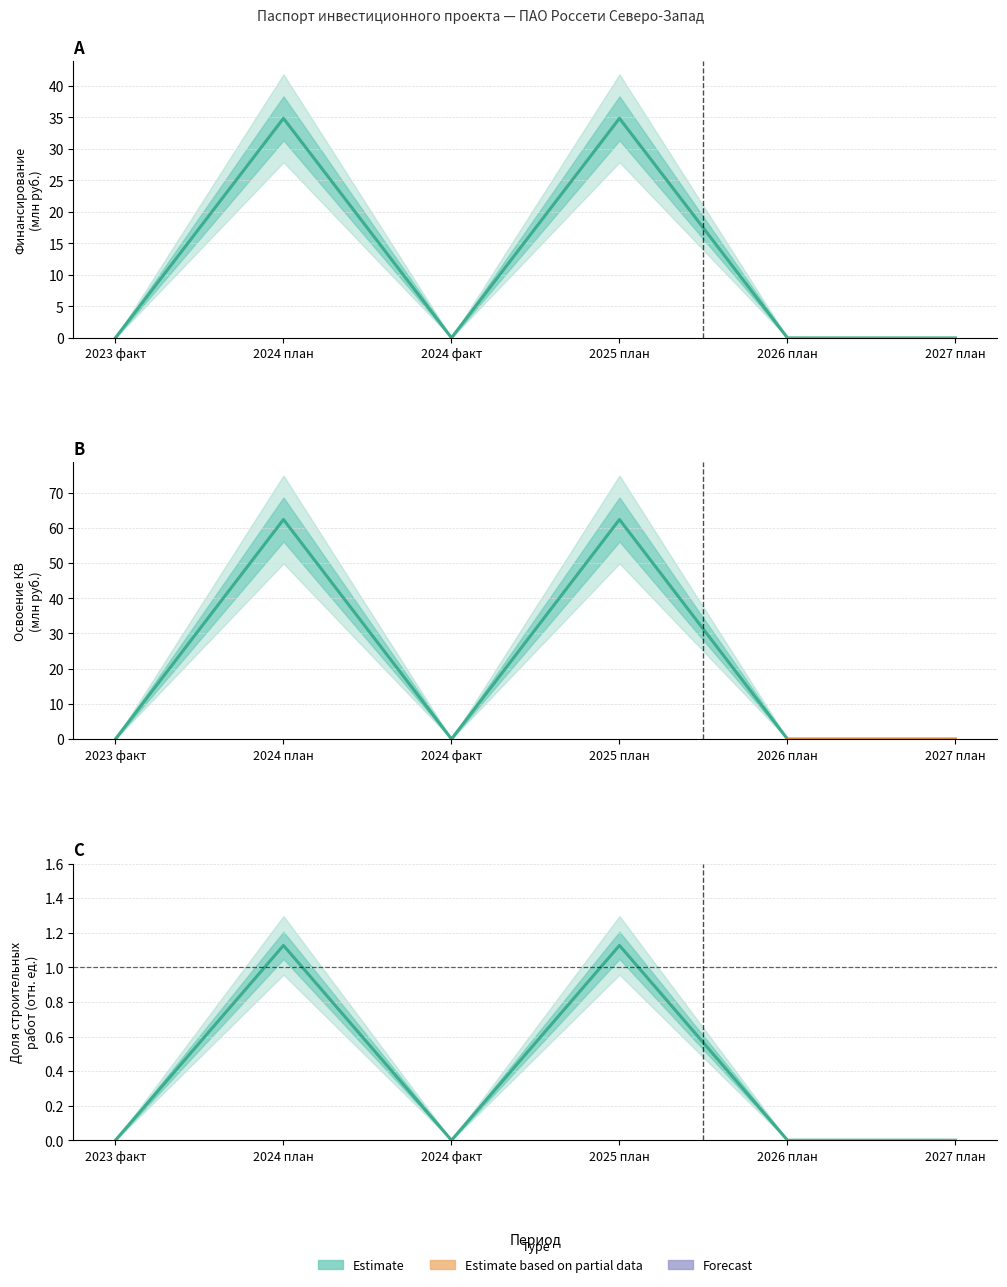

What is the difference between the maximum and minimum values in the Освоение капитальных вложений series?

62.4